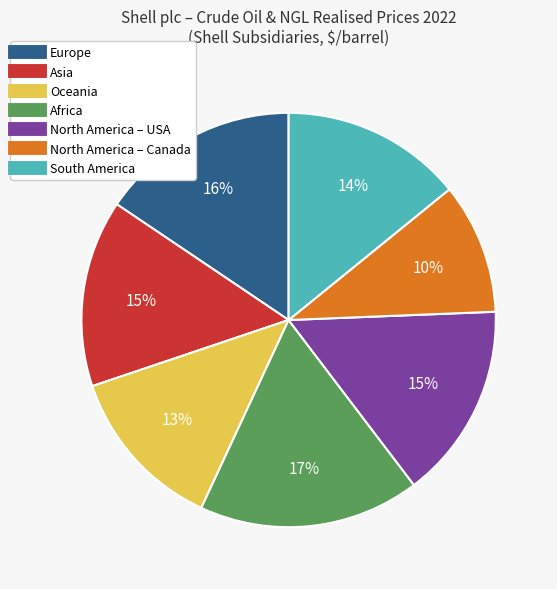

The South America slice represents 20% of the pie. True or false?

False